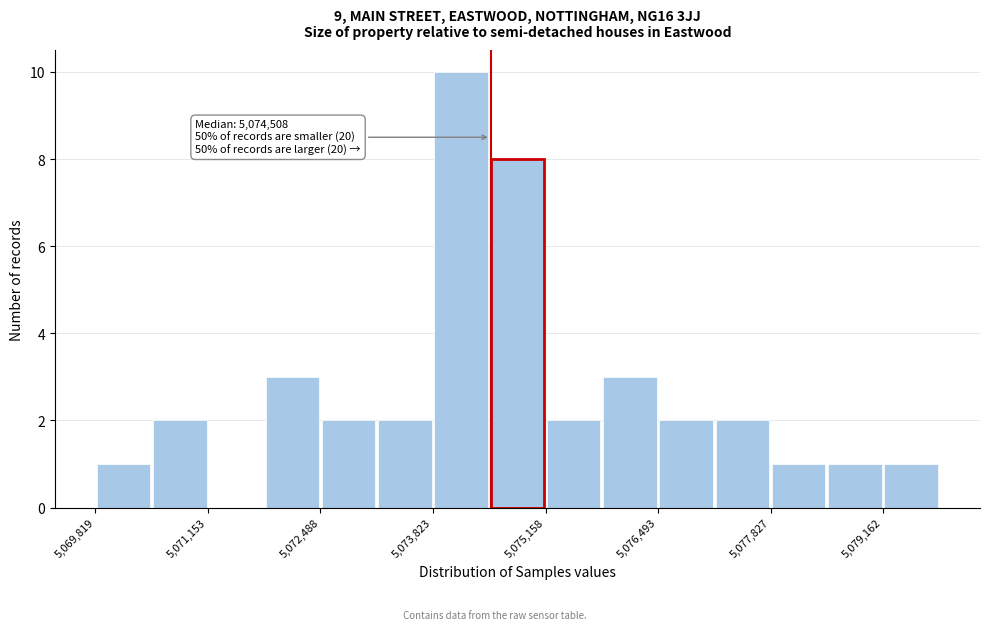

Read against the x-axis, roughly where is the centre of the tallest bar?

5074200